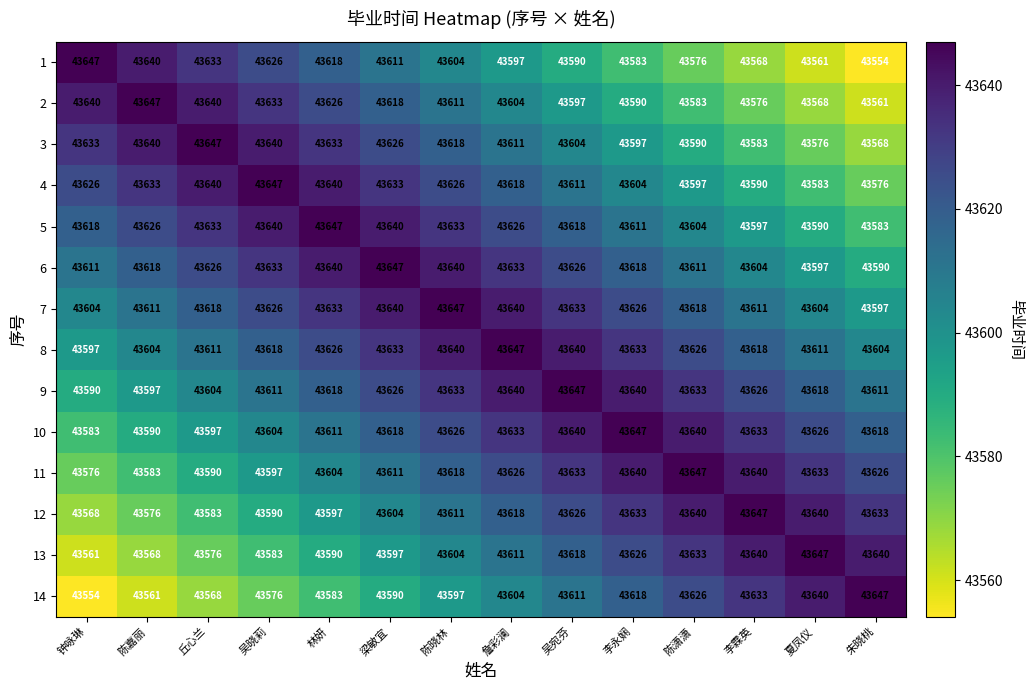

Which category has the lowest value in the 3 series?

朱晓桃